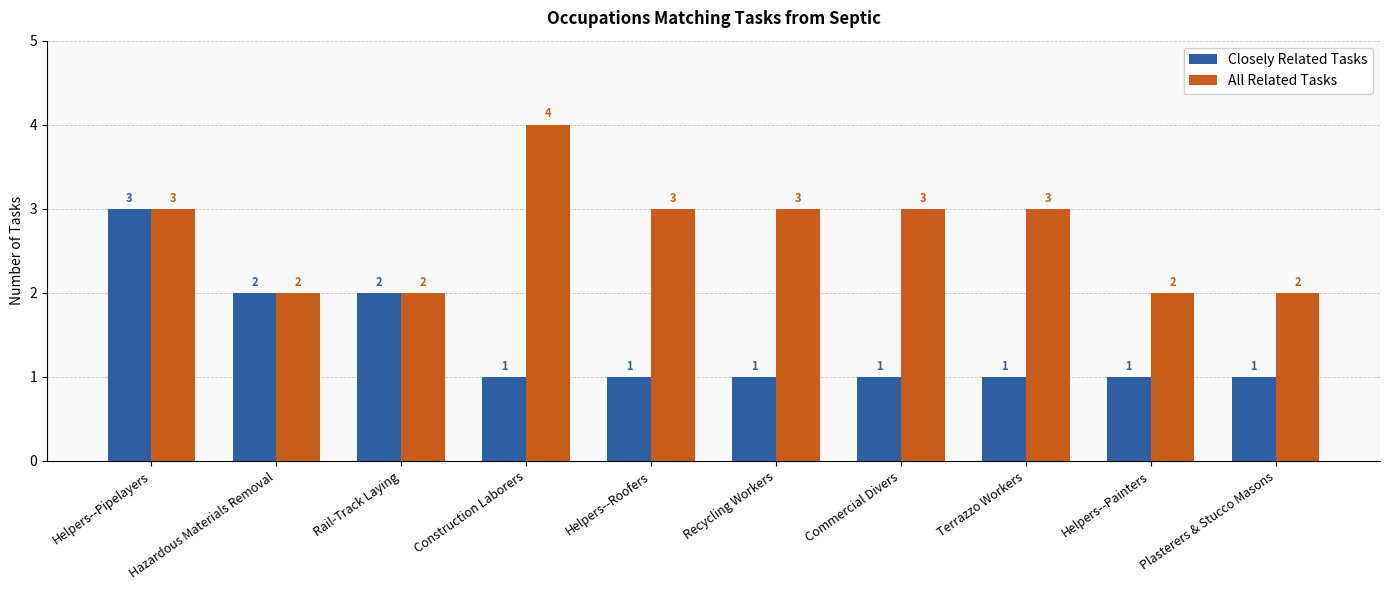

How many bars are there in total?

20